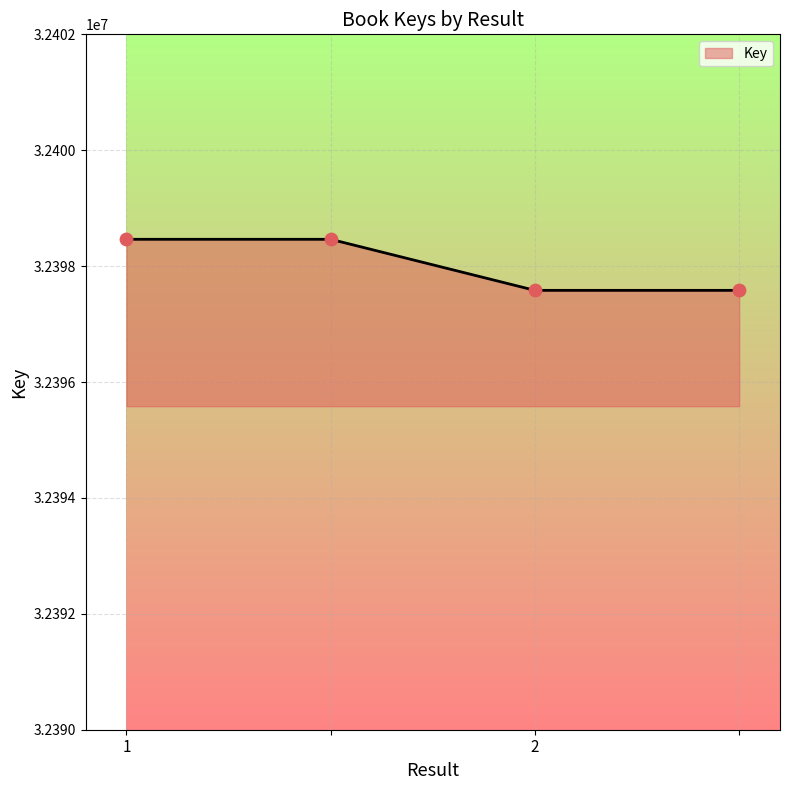

True or false: there are more than 2 points higher than both neighbors.

False